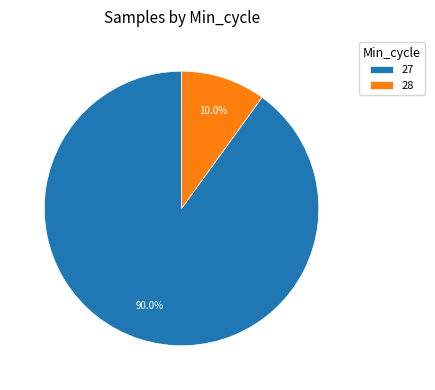

Which has a higher value, 28 or 27?

27